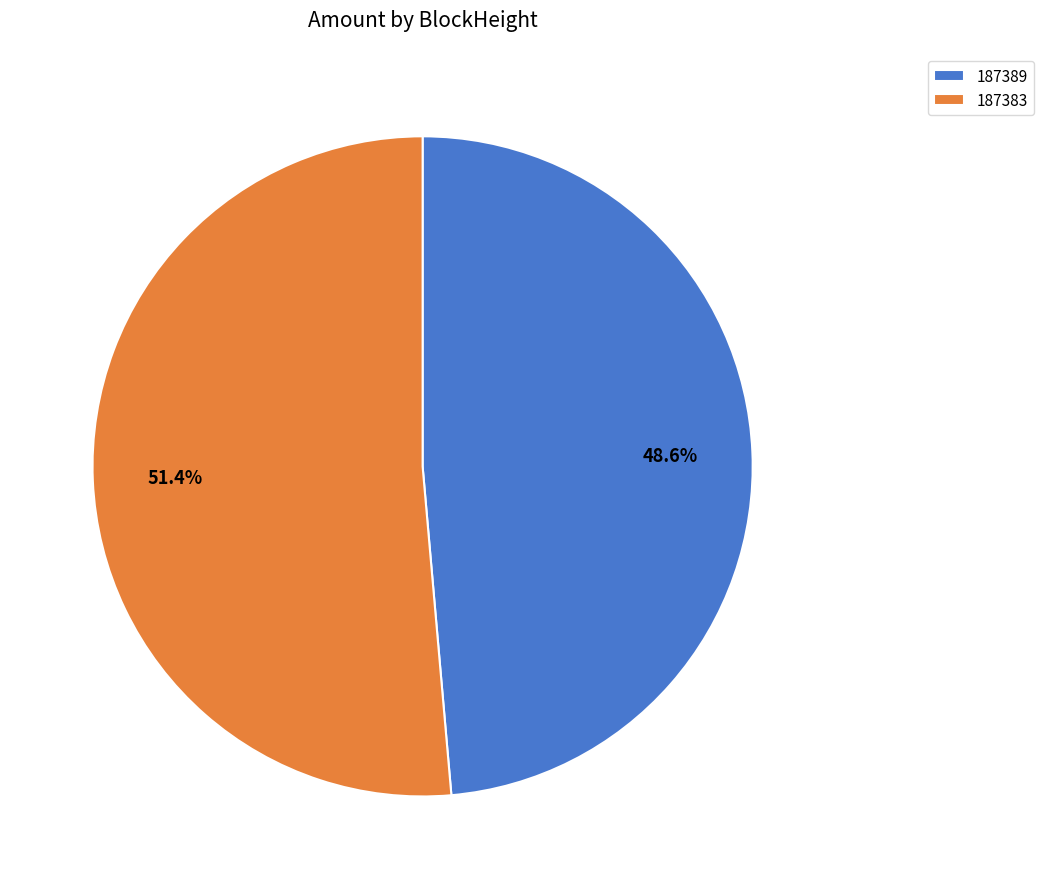

Which slice is the largest?

187383